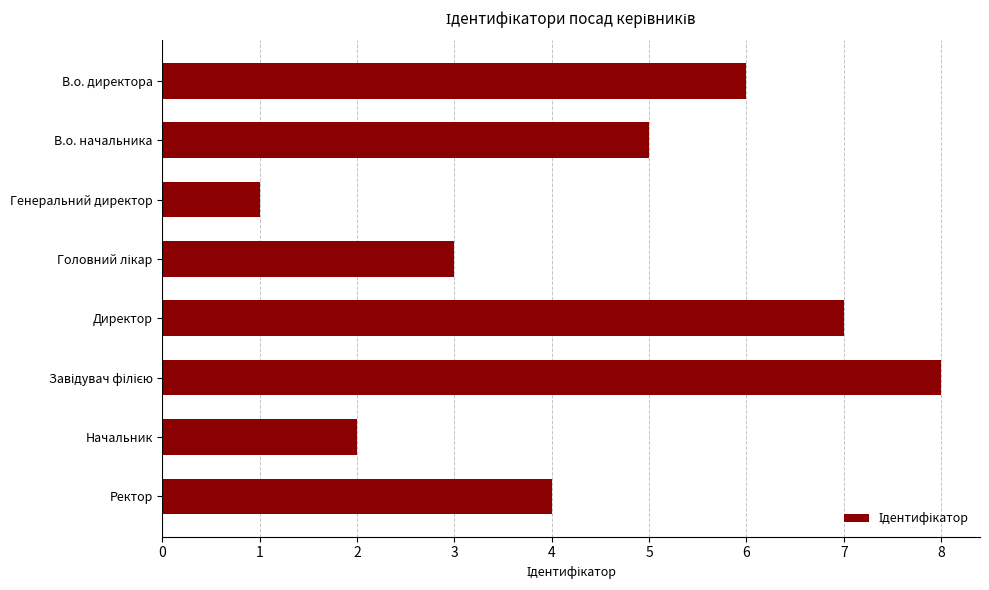

The value at В.о. директора is 10. True or false?

False